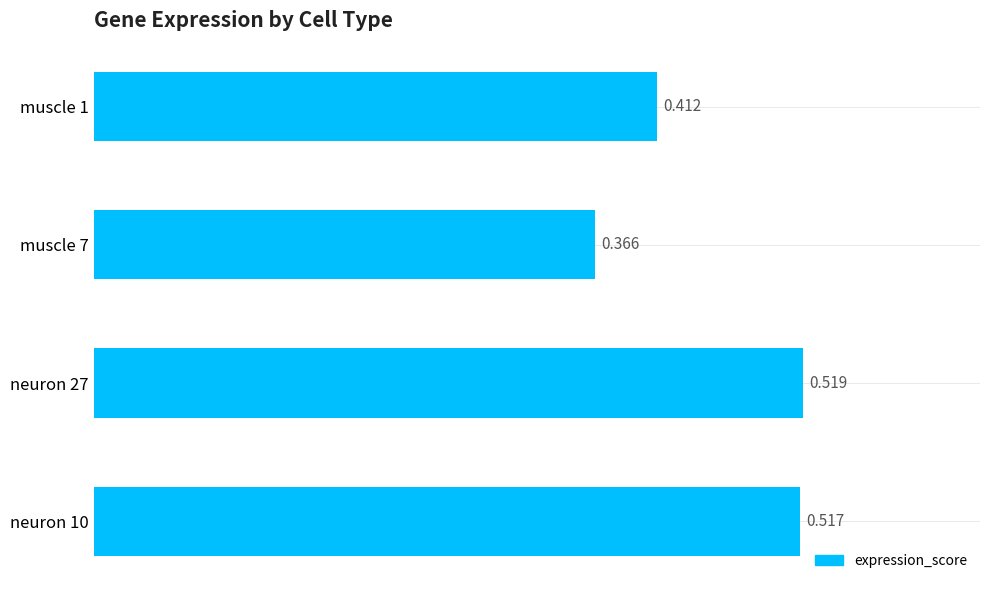

At which label is the value closest to 0?

muscle 7